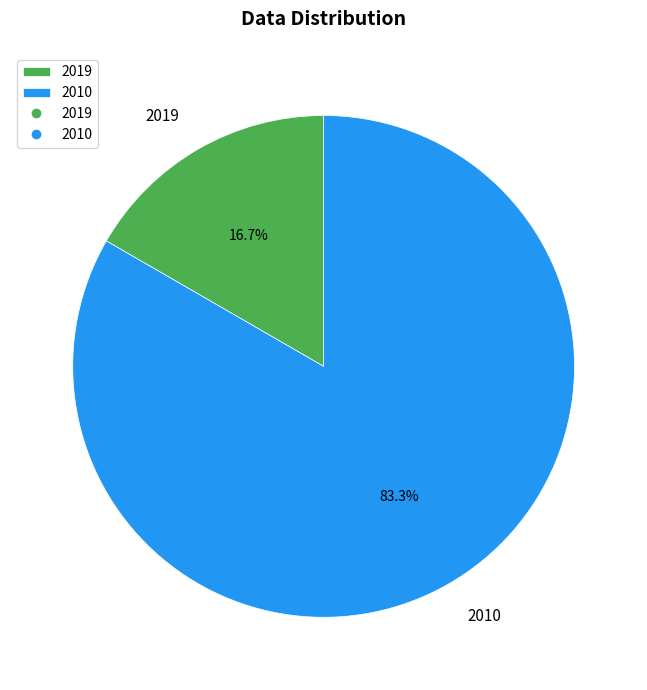

Count the number of slices in the pie.

2